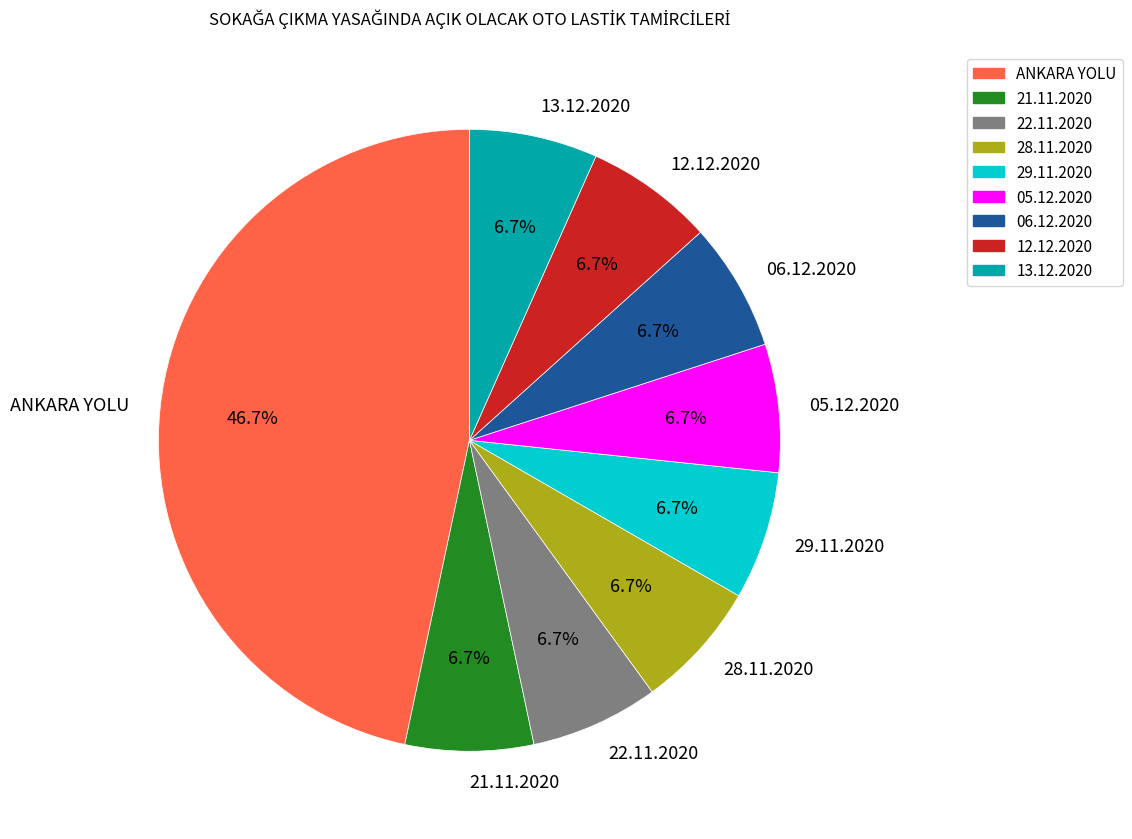

To the nearest percent, what is the average slice percentage?

11%